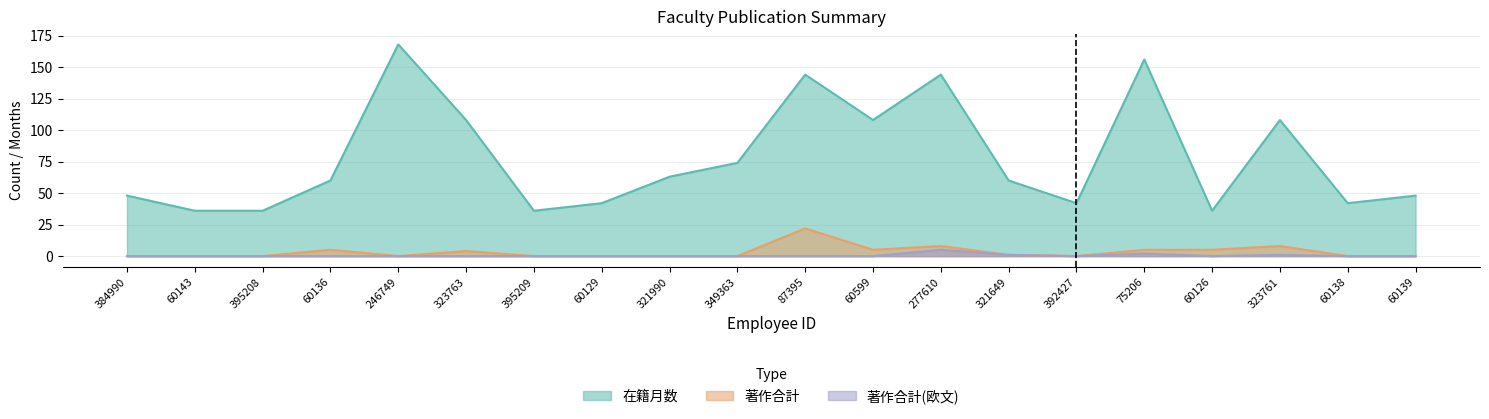

What is the sum of the 著作合計 values at 277610 and 60139?

8